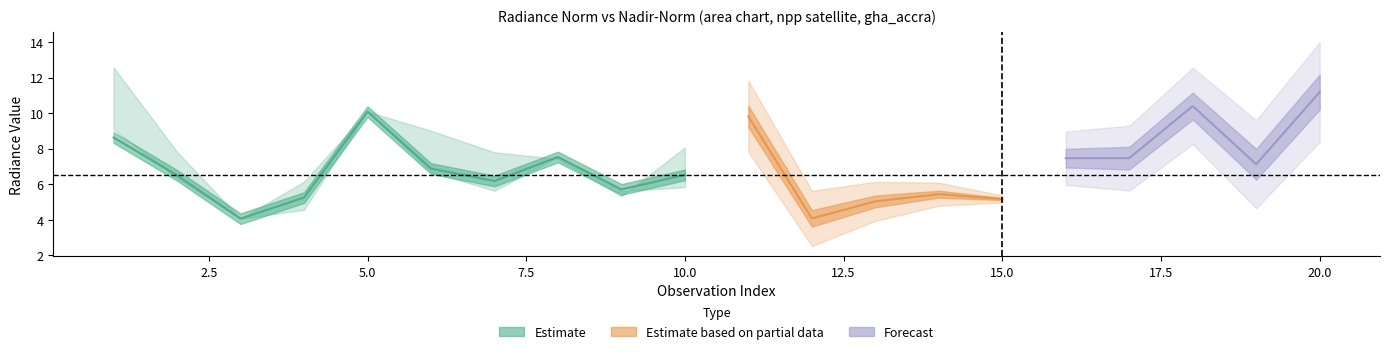

True or false: rade9_mult_nadir_norm has more than 0 points higher than both neighbors.

True